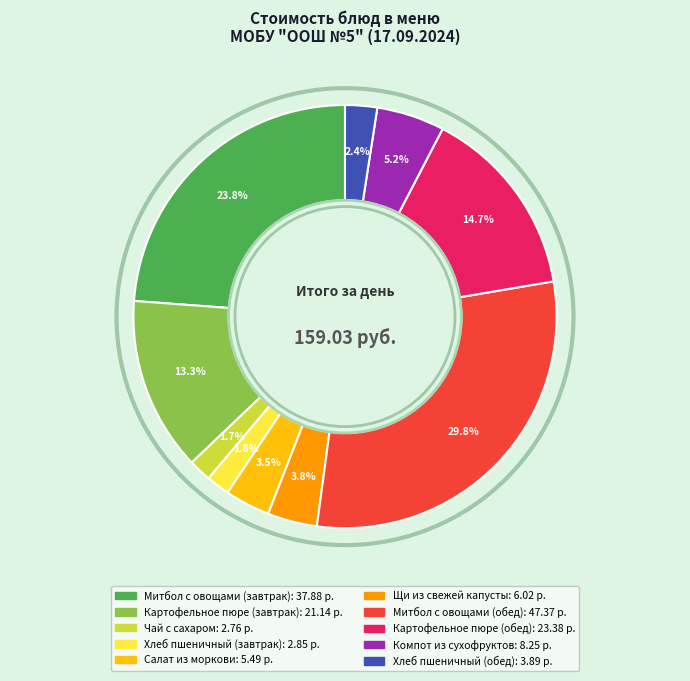

How much of the chart is everything except Митбол с овощами (завтрак)?

76.2%